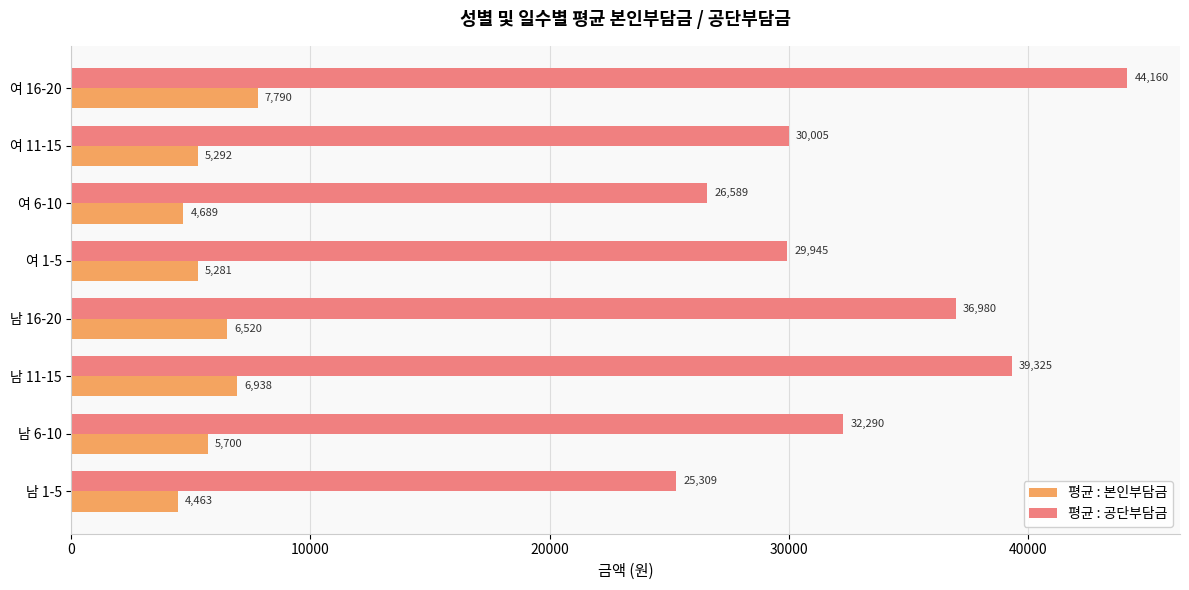

At which label does 평균 : 공단부담금 reach its minimum?

남 1-5